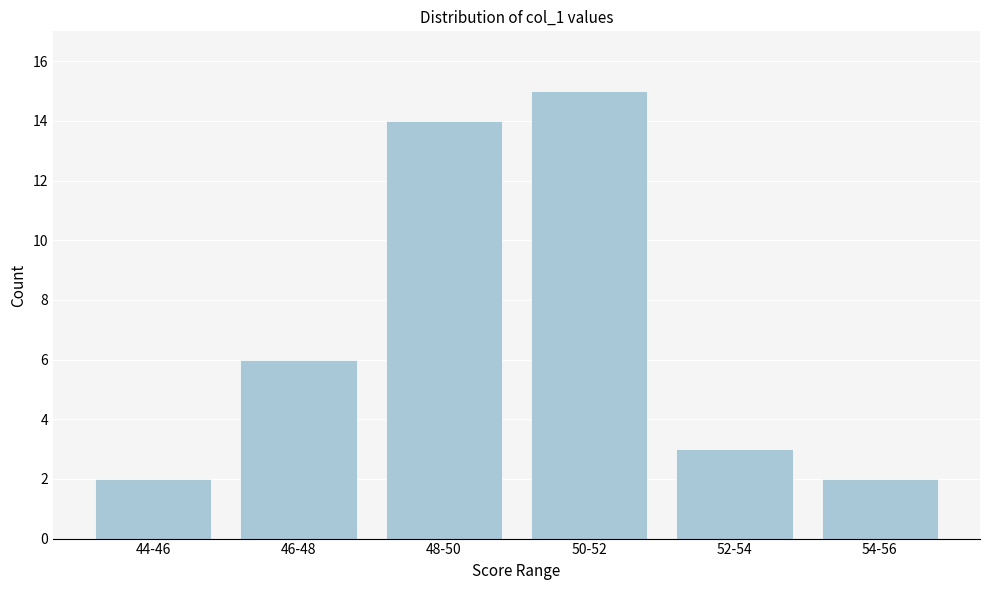

Reading left to right, extract all data points from this chart.

44-46=2	46-48=6	48-50=14	50-52=15	52-54=3	54-56=2